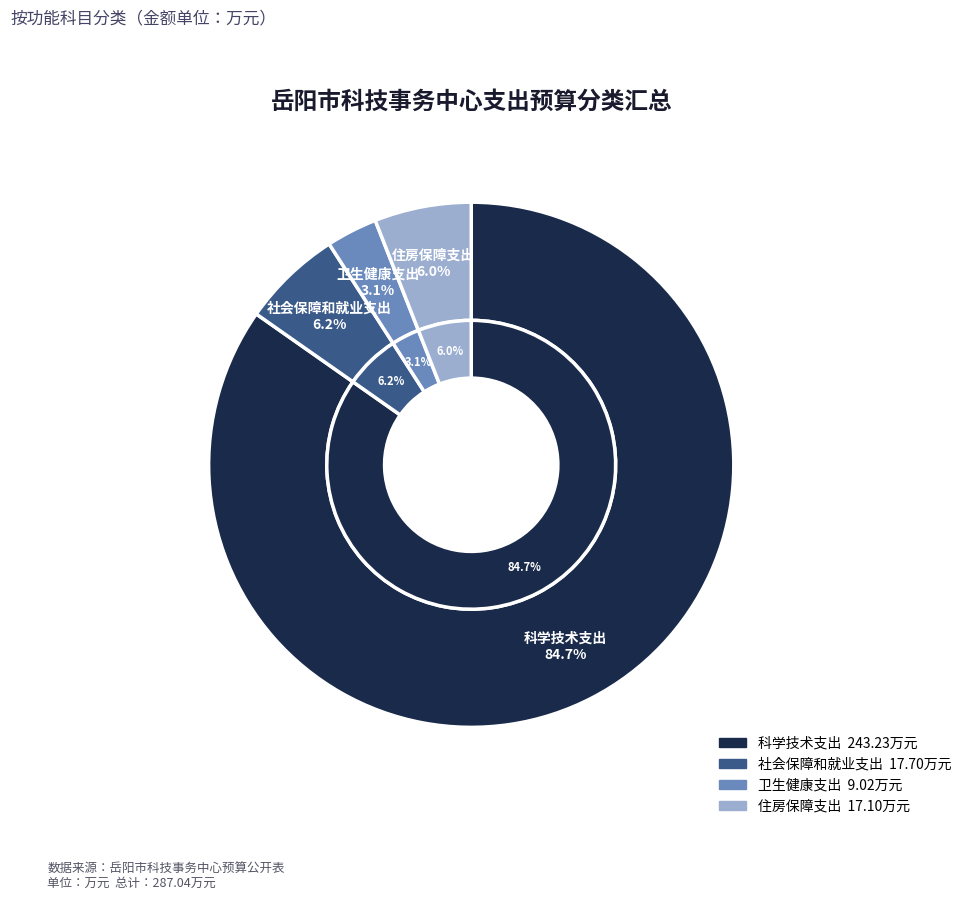

Is the sum of 社会保障和就业支出 and 住房保障支出 greater than half?

No